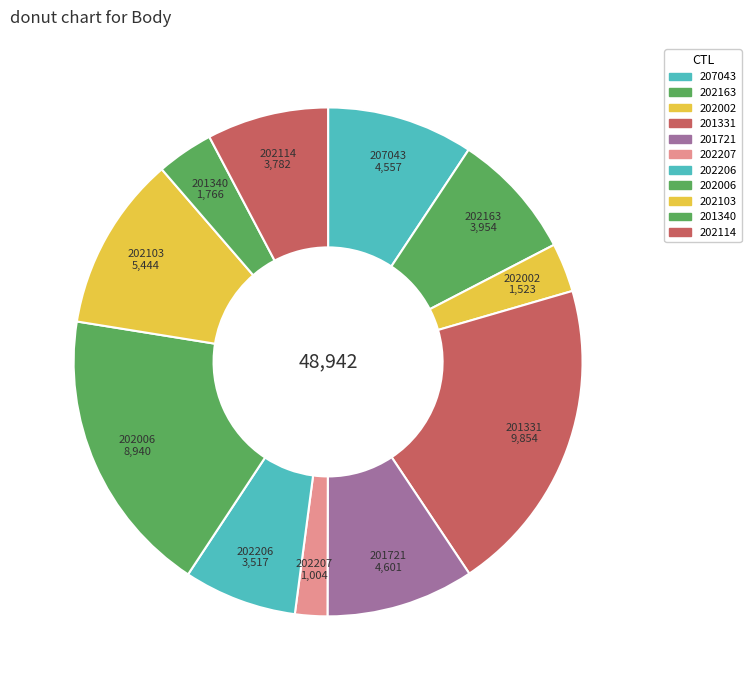

Rank the categories by value from highest to lowest.

201331, 202006, 202103, 201721, 207043, 202163, 202114, 202206, 201340, 202002, 202207